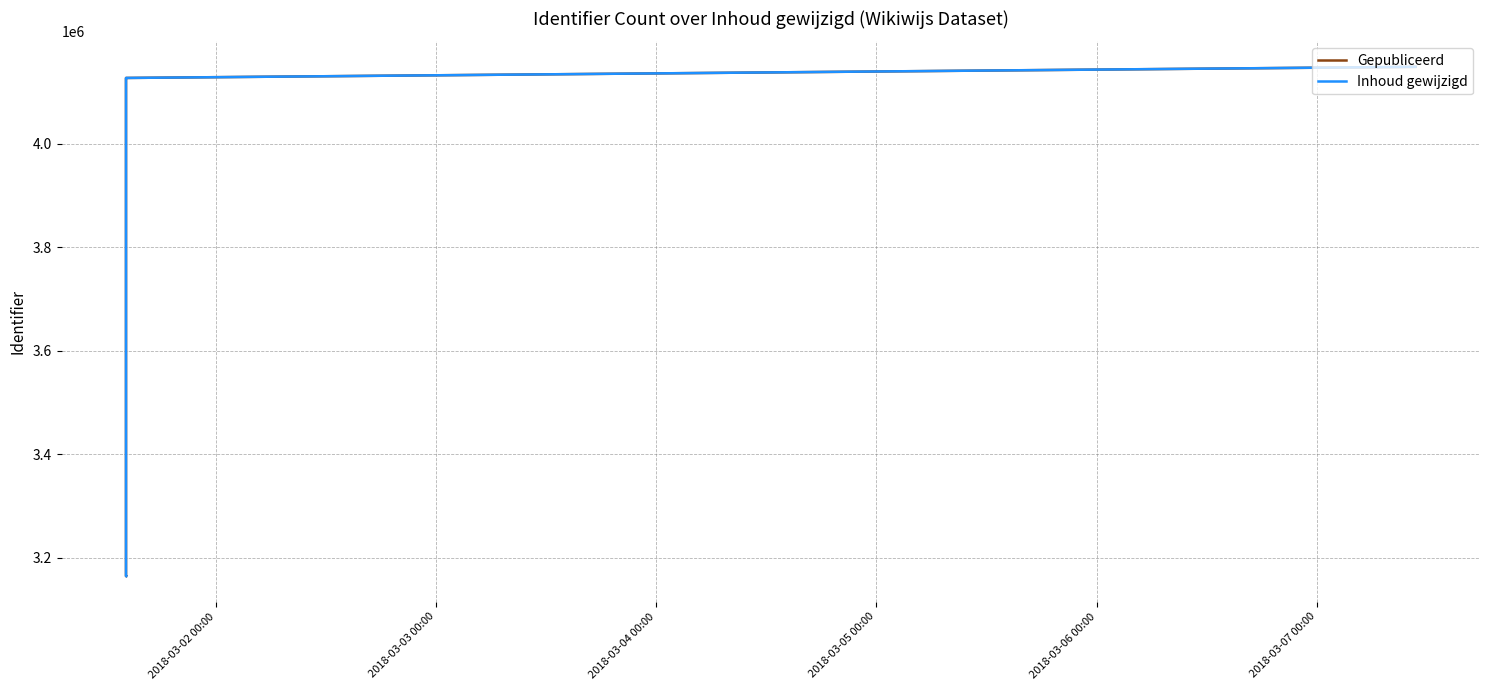

What is the minimum value for Inhoud gewijzigd?

3164238